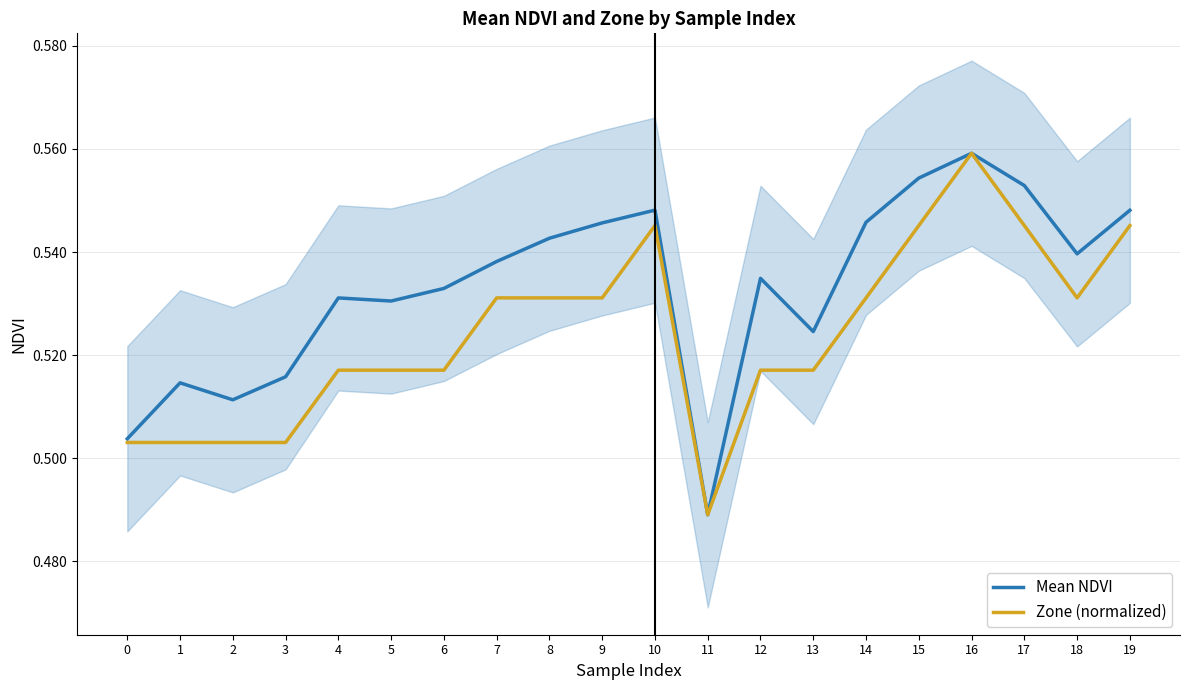

At how many categories does at least one series exceed 0?

20